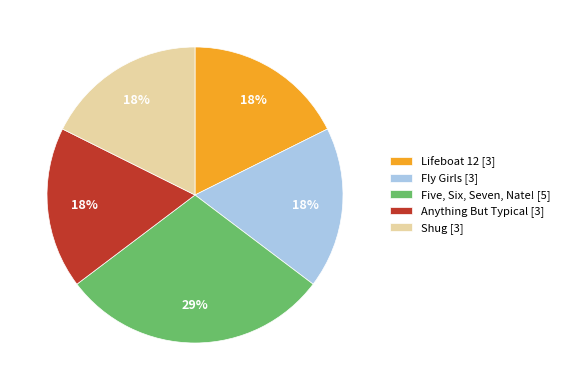

Is the sum of Anything But Typical and Fly Girls greater than half?

No